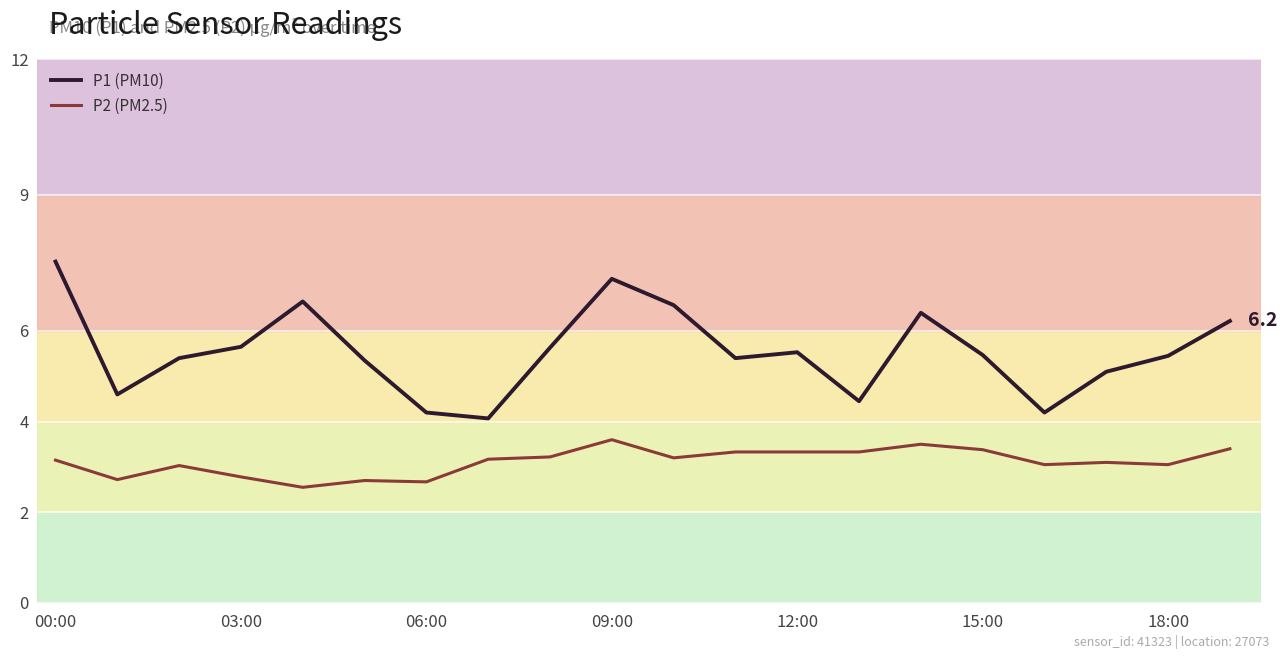

At how many categories does at least one series exceed 4?

20